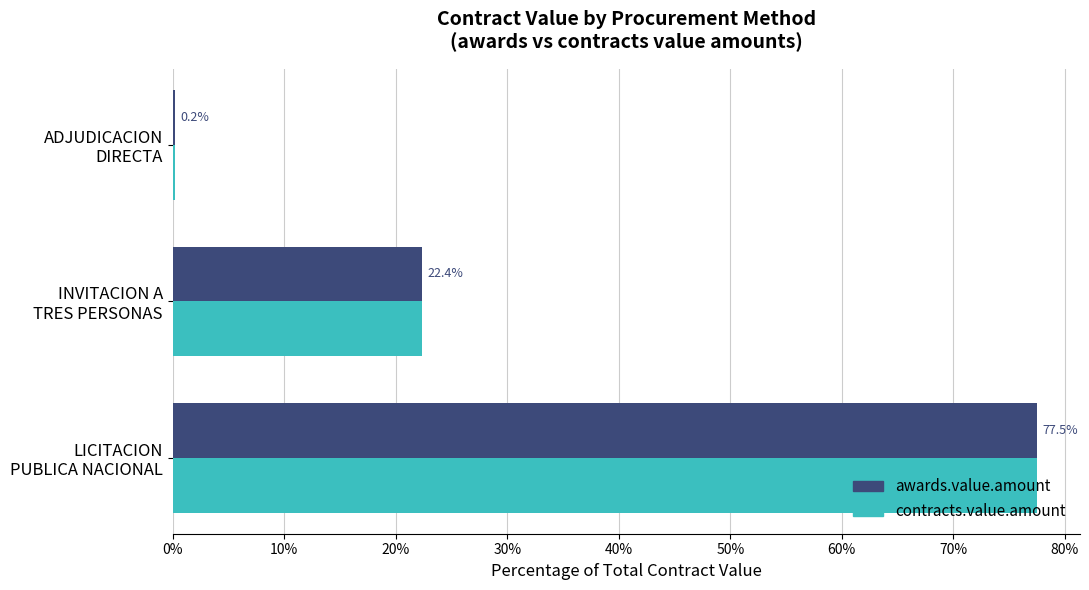

What is the maximum value for awards.value.amount?

77.5